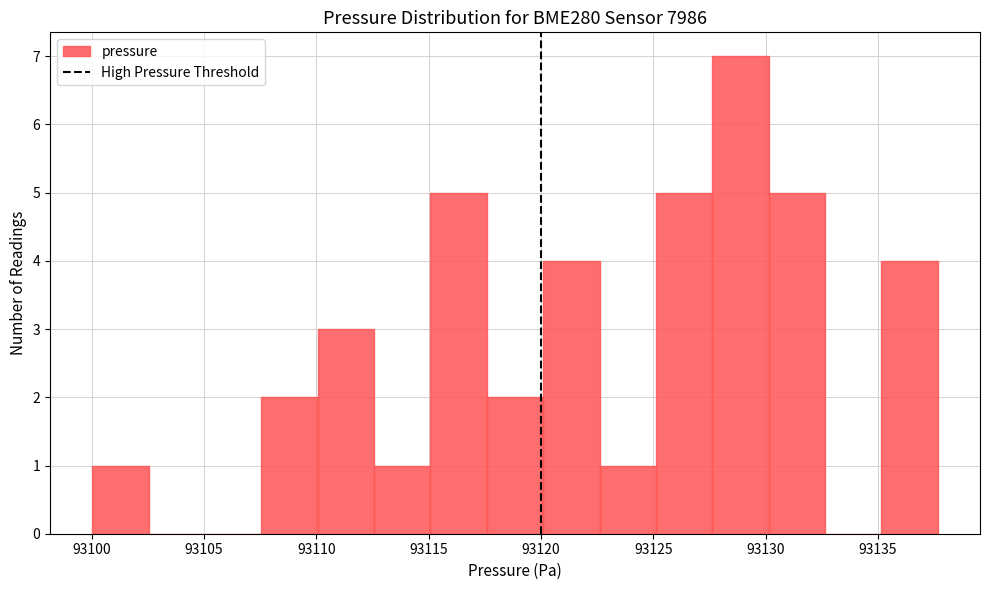

Reading left to right, list every bar in this chart as the range it spans on the x-axis followed by its height. Neither the bar edges nor the heights are printed on the chart, so give them approximately, as read against the axes.

93100.0 to 93102.5: 1
93102.5 to 93105.0: 0
93105.0 to 93107.5: 0
93107.5 to 93110.0: 2
93110.0 to 93112.5: 3
93112.5 to 93115.0: 1
93115.0 to 93117.5: 5
93117.5 to 93120.0: 2
93120.0 to 93122.5: 4
93122.5 to 93125.0: 1
93125.0 to 93127.5: 5
93127.5 to 93130.0: 7
93130.0 to 93132.5: 5
93132.5 to 93135.0: 0
93135.0 to 93137.5: 4